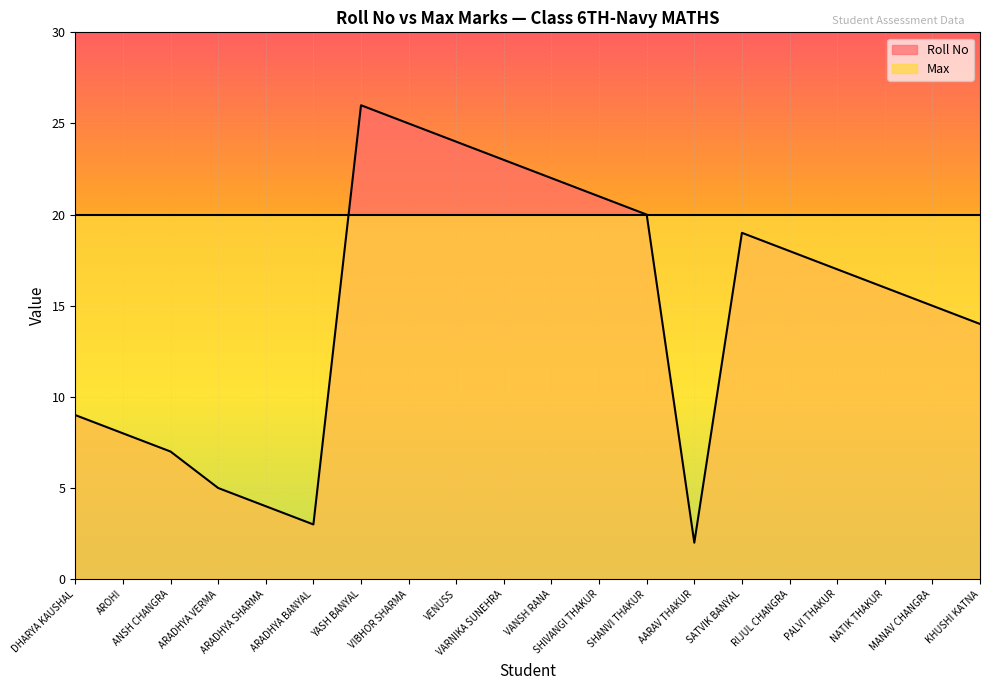

What is the difference between the values at VENUSS and ANSH CHANGRA?

17